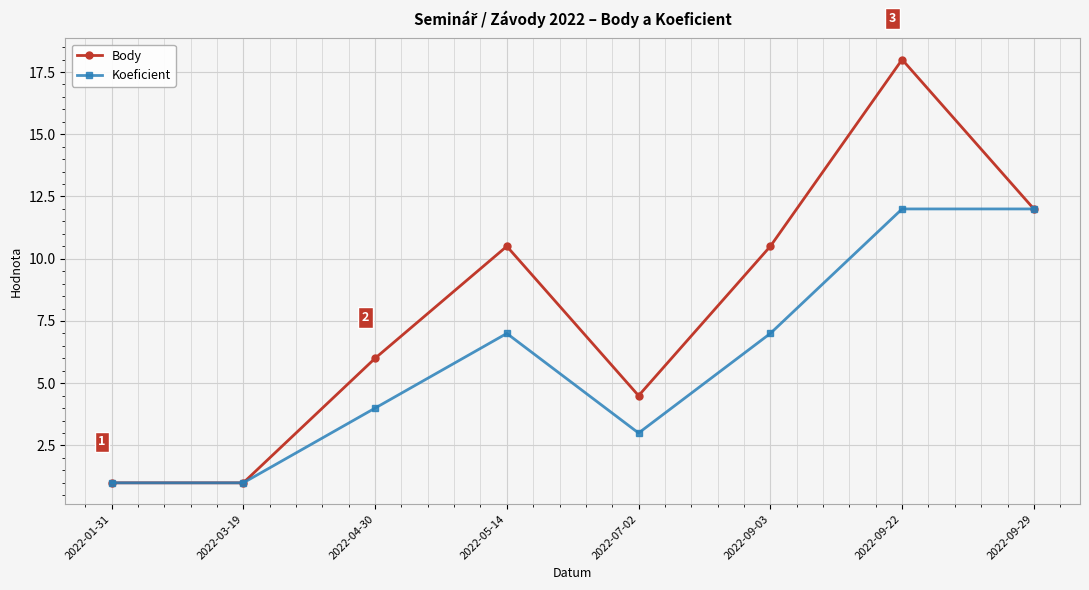

What position from the left is 2022-05-14?

4